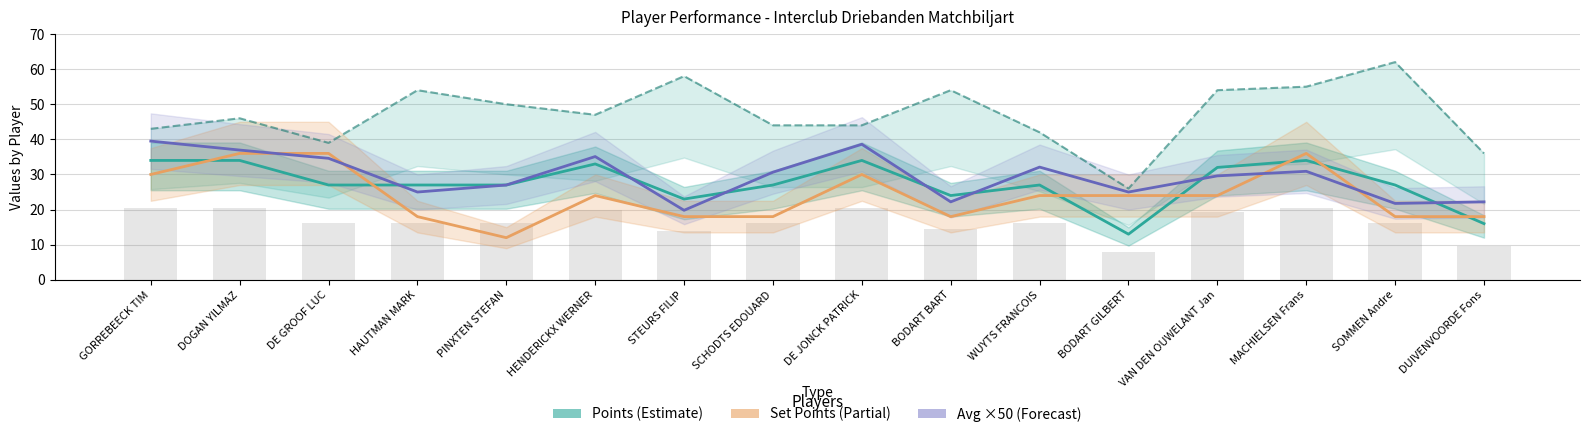

What is the sum of all Avg ×50 (Forecast) values?

470.9